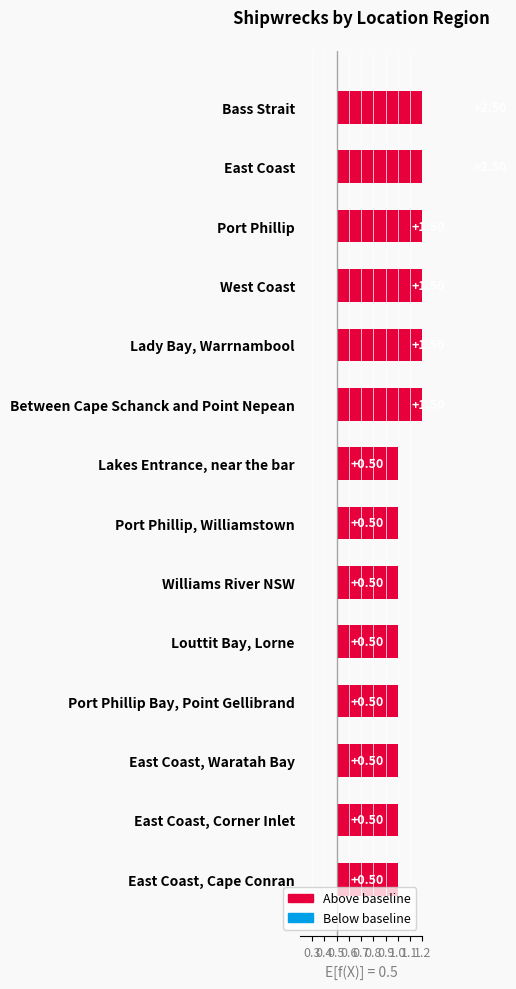

What is the maximum value shown in the chart?

2.5